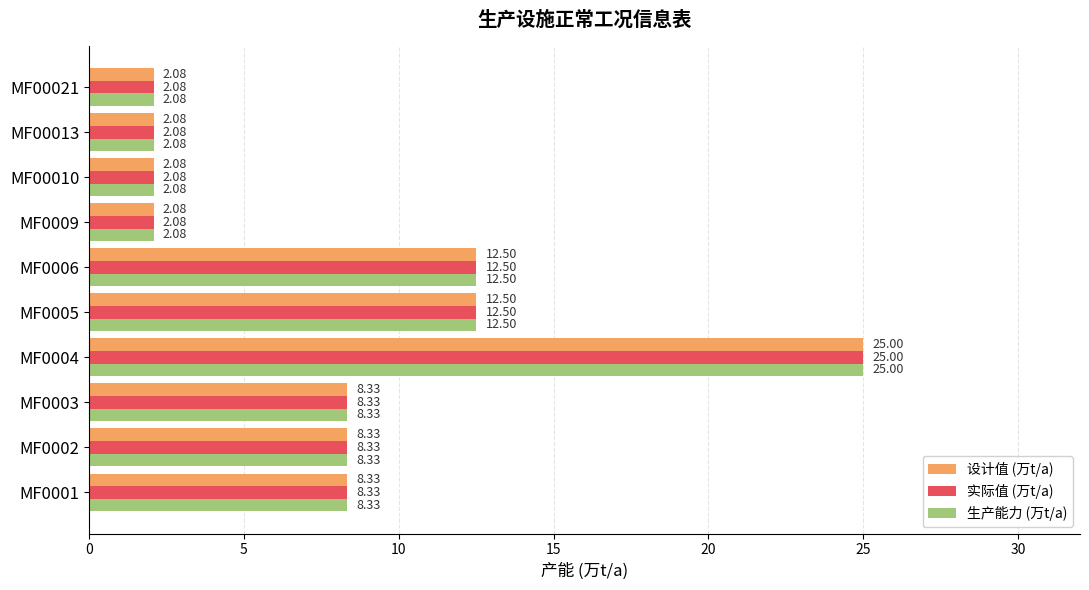

What is the average value of the 设计值 (万t/a) series?

8.3